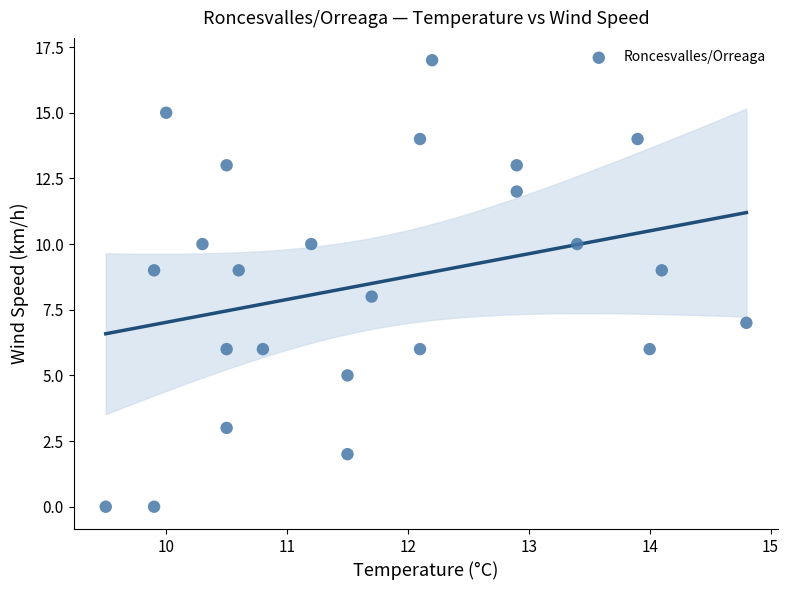

What is the range of Y values (max minus min)?

17